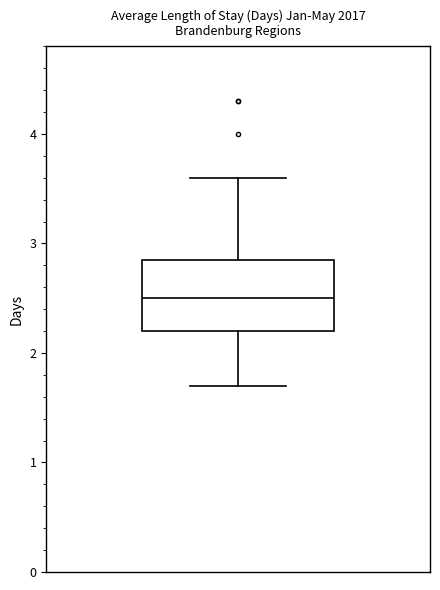

Transcribe this box plot: give where the median line is, the range the box spans, and where the two whiskers end, as read against the y-axis. The values are not printed on the chart, so give them approximately, as read against the axis.

median 2.5, box 2.2 to 2.9, whiskers 1.7 to 3.6